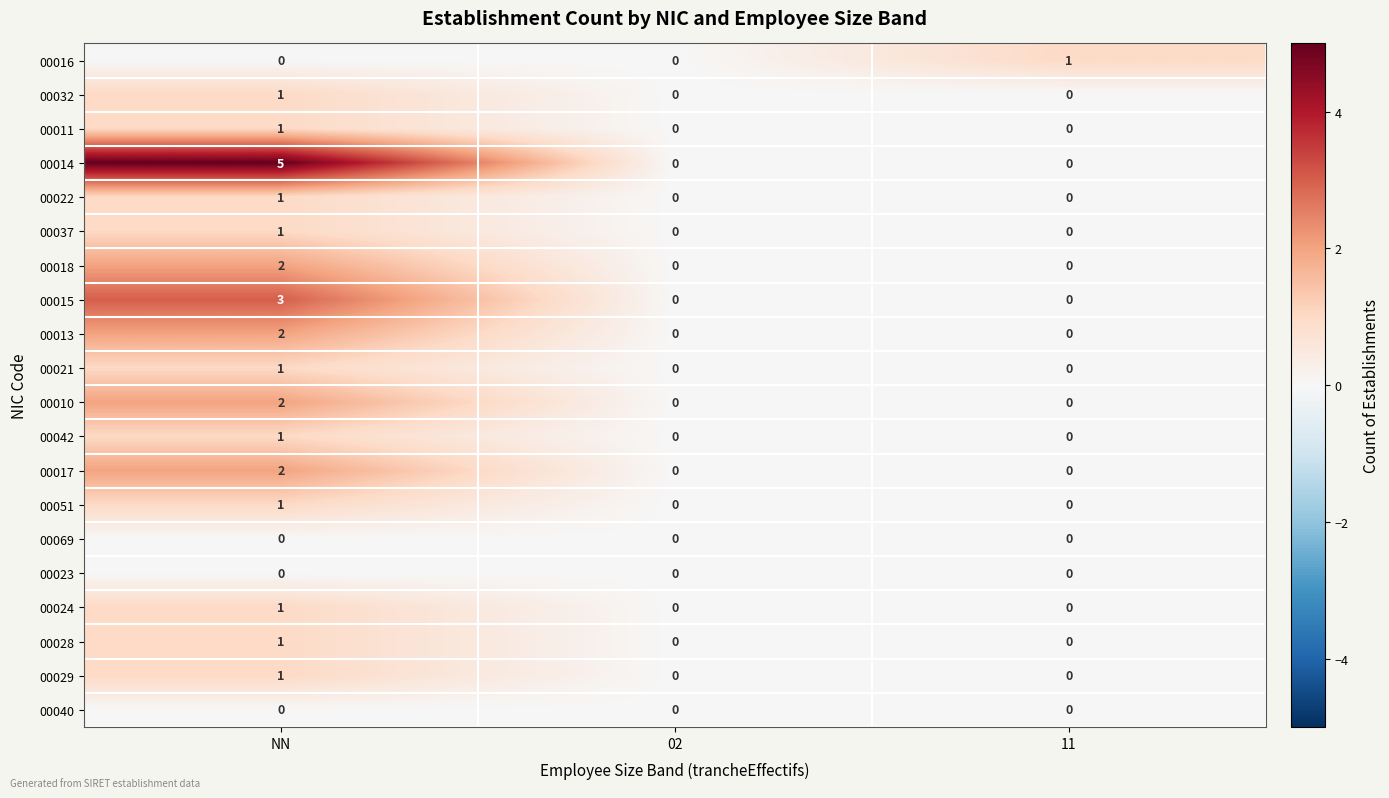

At which category is the sum across all series the highest?

NN